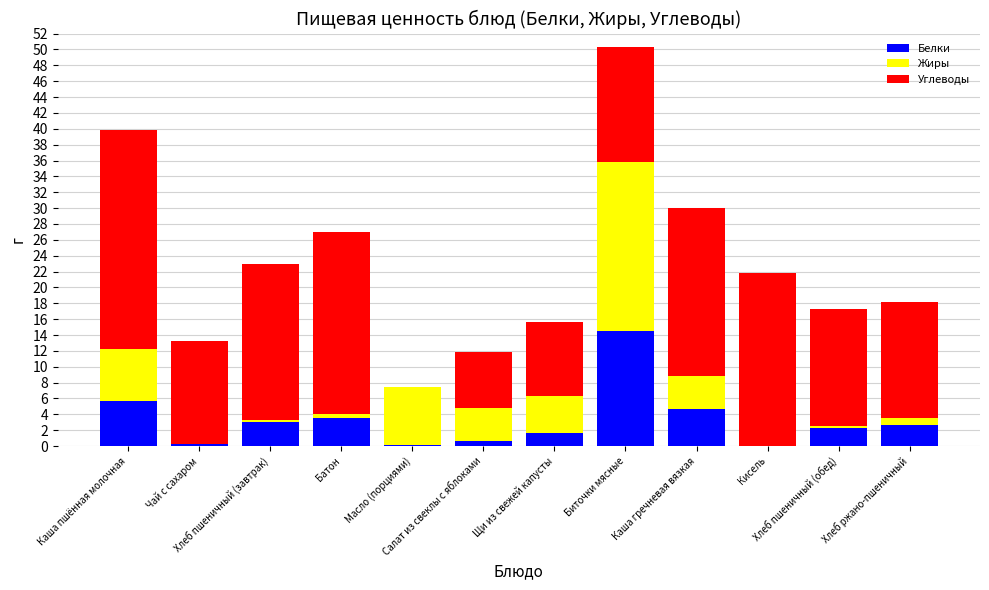

What are all the series names shown in the legend?

Белки, Жиры, Углеводы